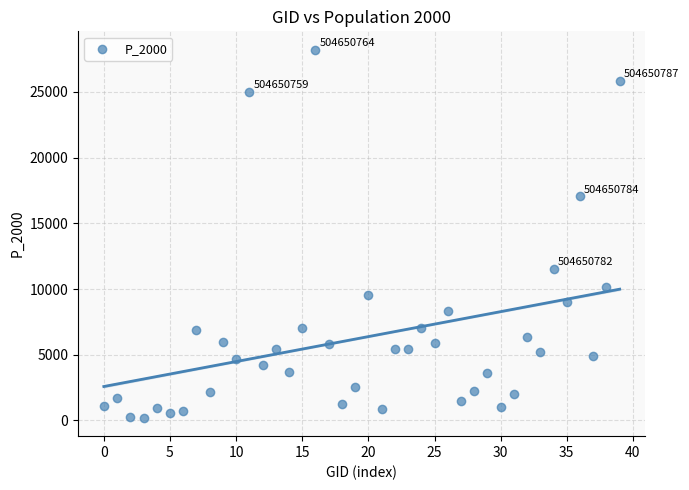

What is the range of Y values (max minus min)?

28017.0